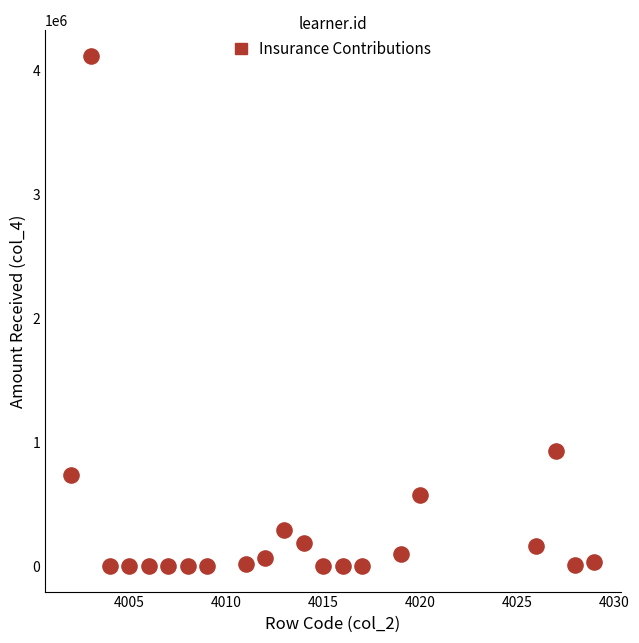

What Y value in the scatter plot is closest to 2057962?

932275